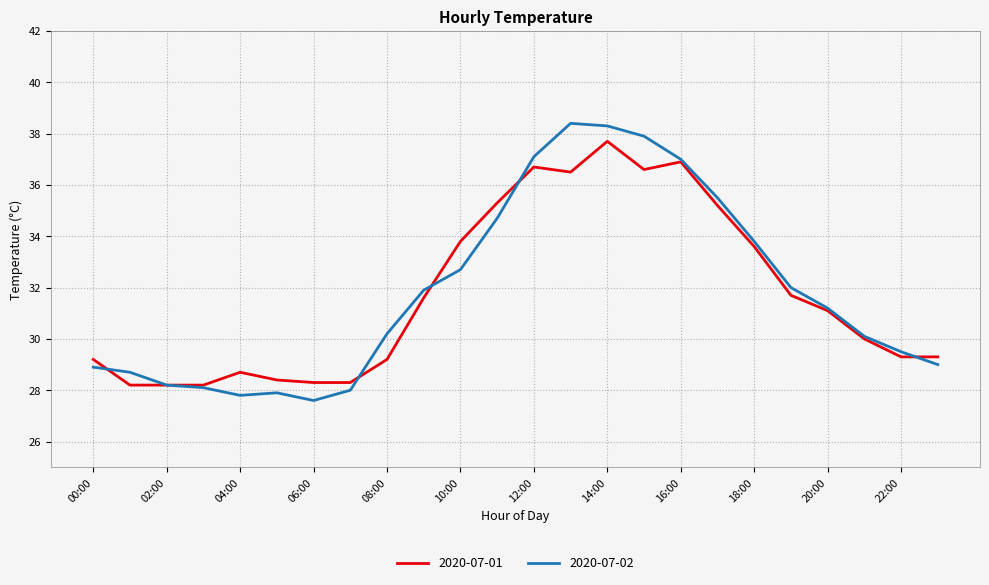

What is the maximum value shown in the chart?

38.4